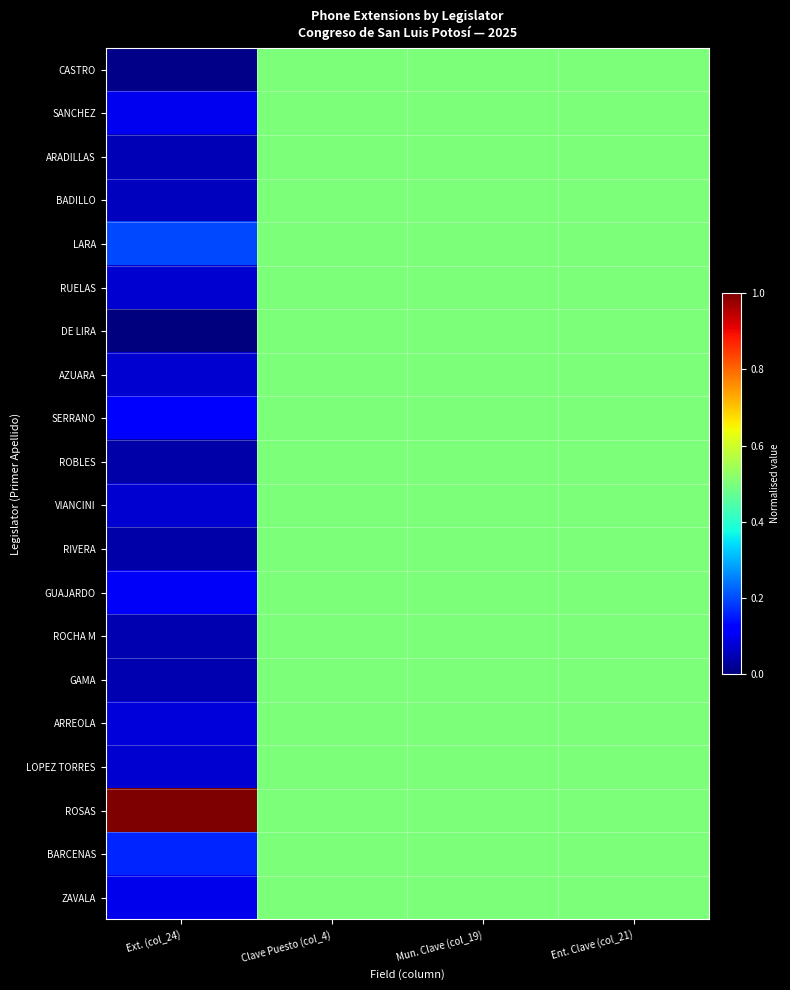

Reading left to right, transcribe all the data shown in this chart.

CASTRO: Ext. (col_24)=0.0	Clave Puesto (col_4)=0.5	Mun. Clave (col_19)=0.5	Ent. Clave (col_21)=0.5
SANCHEZ: Ext. (col_24)=0.1	Clave Puesto (col_4)=0.5	Mun. Clave (col_19)=0.5	Ent. Clave (col_21)=0.5
ARADILLAS: Ext. (col_24)=0.0	Clave Puesto (col_4)=0.5	Mun. Clave (col_19)=0.5	Ent. Clave (col_21)=0.5
BADILLO: Ext. (col_24)=0.1	Clave Puesto (col_4)=0.5	Mun. Clave (col_19)=0.5	Ent. Clave (col_21)=0.5
LARA: Ext. (col_24)=0.2	Clave Puesto (col_4)=0.5	Mun. Clave (col_19)=0.5	Ent. Clave (col_21)=0.5
RUELAS: Ext. (col_24)=0.1	Clave Puesto (col_4)=0.5	Mun. Clave (col_19)=0.5	Ent. Clave (col_21)=0.5
DE LIRA: Ext. (col_24)=0.0	Clave Puesto (col_4)=0.5	Mun. Clave (col_19)=0.5	Ent. Clave (col_21)=0.5
AZUARA: Ext. (col_24)=0.1	Clave Puesto (col_4)=0.5	Mun. Clave (col_19)=0.5	Ent. Clave (col_21)=0.5
SERRANO: Ext. (col_24)=0.1	Clave Puesto (col_4)=0.5	Mun. Clave (col_19)=0.5	Ent. Clave (col_21)=0.5
ROBLES: Ext. (col_24)=0.0	Clave Puesto (col_4)=0.5	Mun. Clave (col_19)=0.5	Ent. Clave (col_21)=0.5
VIANCINI: Ext. (col_24)=0.1	Clave Puesto (col_4)=0.5	Mun. Clave (col_19)=0.5	Ent. Clave (col_21)=0.5
RIVERA: Ext. (col_24)=0.0	Clave Puesto (col_4)=0.5	Mun. Clave (col_19)=0.5	Ent. Clave (col_21)=0.5
GUAJARDO: Ext. (col_24)=0.1	Clave Puesto (col_4)=0.5	Mun. Clave (col_19)=0.5	Ent. Clave (col_21)=0.5
ROCHA M: Ext. (col_24)=0.0	Clave Puesto (col_4)=0.5	Mun. Clave (col_19)=0.5	Ent. Clave (col_21)=0.5
GAMA: Ext. (col_24)=0.0	Clave Puesto (col_4)=0.5	Mun. Clave (col_19)=0.5	Ent. Clave (col_21)=0.5
ARREOLA: Ext. (col_24)=0.1	Clave Puesto (col_4)=0.5	Mun. Clave (col_19)=0.5	Ent. Clave (col_21)=0.5
LOPEZ TORRES: Ext. (col_24)=0.1	Clave Puesto (col_4)=0.5	Mun. Clave (col_19)=0.5	Ent. Clave (col_21)=0.5
ROSAS: Ext. (col_24)=1.0	Clave Puesto (col_4)=0.5	Mun. Clave (col_19)=0.5	Ent. Clave (col_21)=0.5
BARCENAS: Ext. (col_24)=0.2	Clave Puesto (col_4)=0.5	Mun. Clave (col_19)=0.5	Ent. Clave (col_21)=0.5
ZAVALA: Ext. (col_24)=0.1	Clave Puesto (col_4)=0.5	Mun. Clave (col_19)=0.5	Ent. Clave (col_21)=0.5